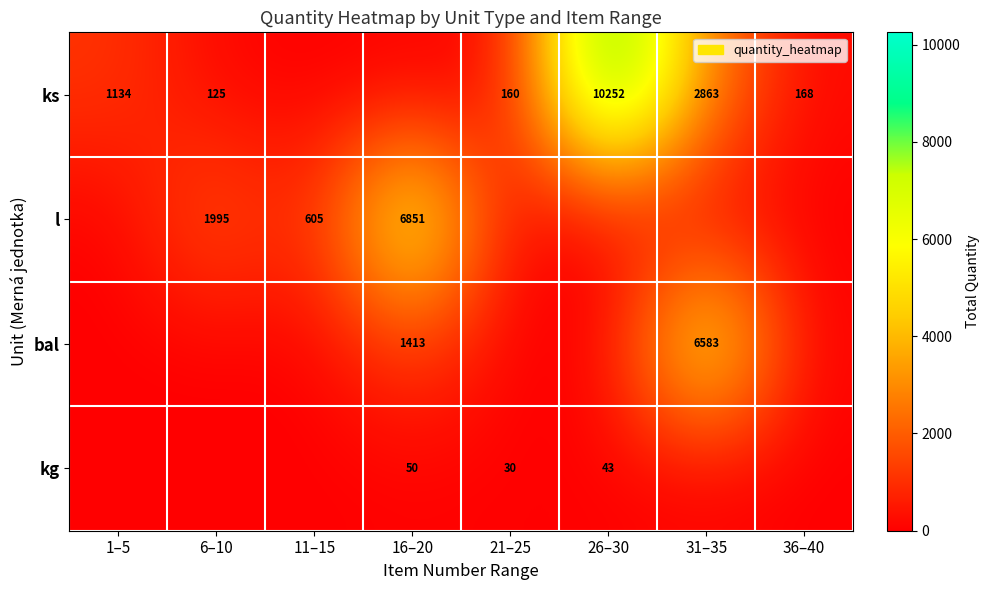

True or false: ks has a value of 7153 at 26–30.

False